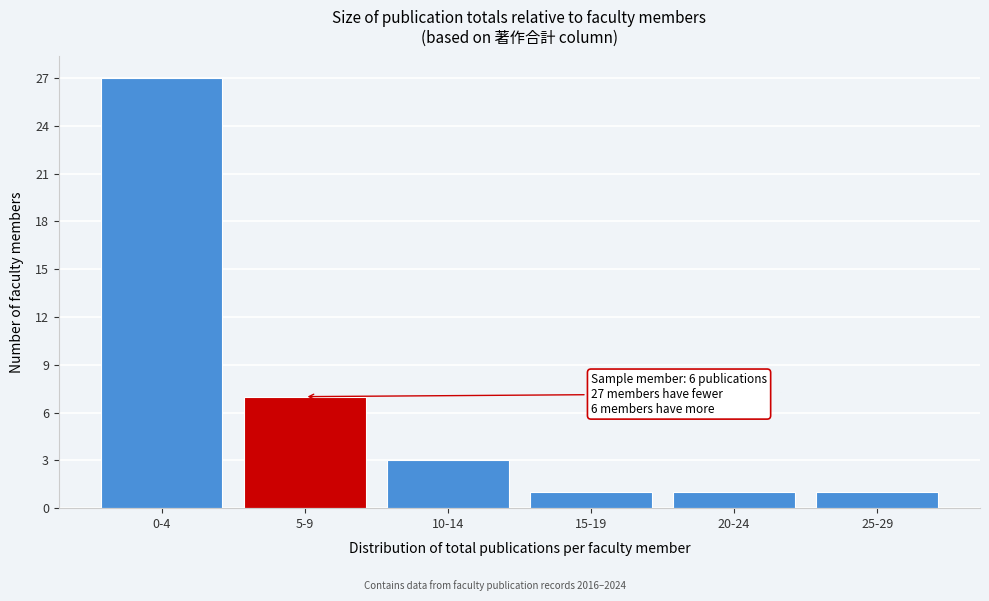

Reading left to right, what are all the values shown in this chart?

0-4=27	5-9=7	10-14=3	15-19=1	20-24=1	25-29=1